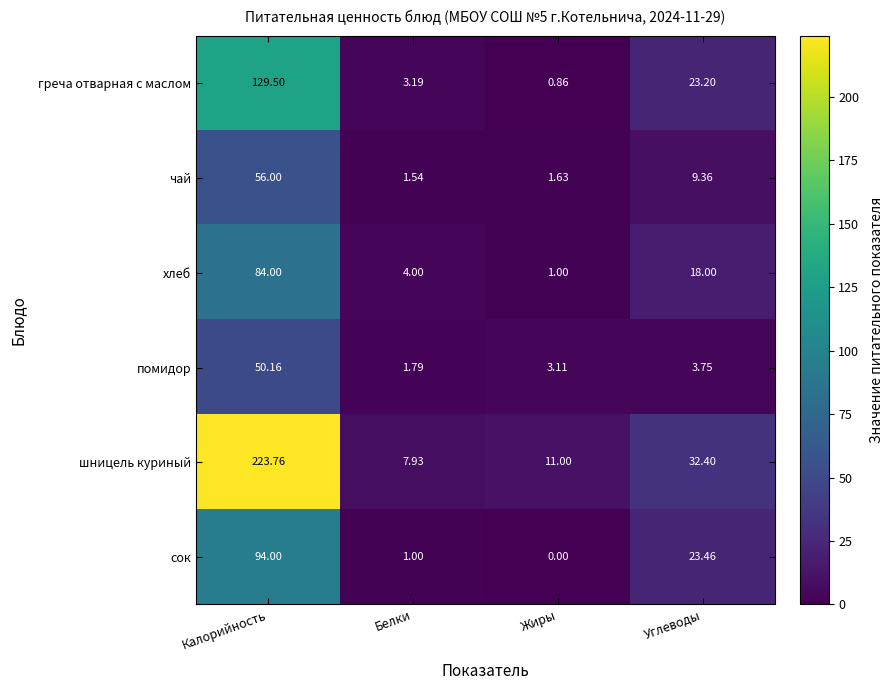

Which series has the largest range (max minus min)?

шницель куриный